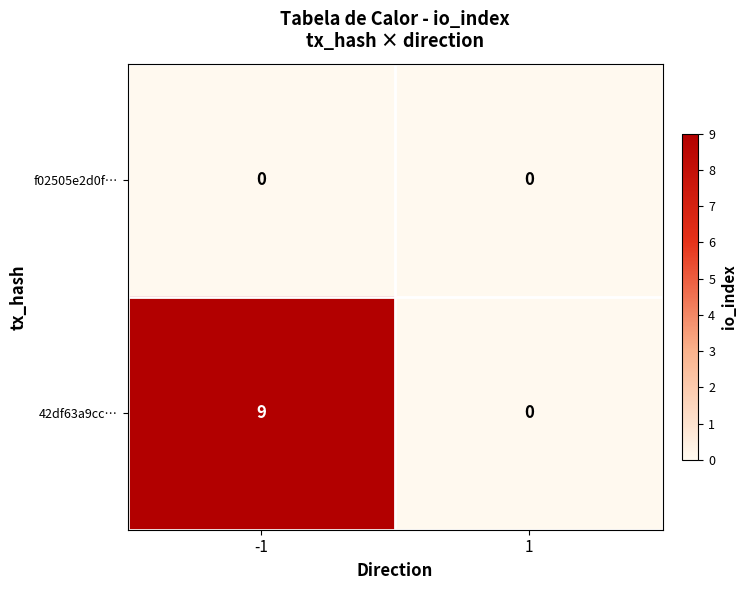

Is it true that 42df63a9cc… equals 9 at -1?

True